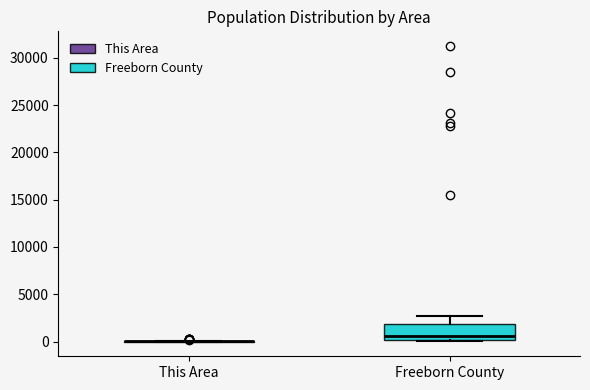

Reading left to right, read every box against the y-axis: the position of its median line, the range the box covers, and the ends of its whiskers. The values are not printed on the chart, so give them approximately, as read against the axis.

This Area: box collapsed to a line at 0, whiskers 0 to 0
Freeborn County: median 500, box 0 to 2000, whiskers 0 (just below the box's lower edge) to 3000